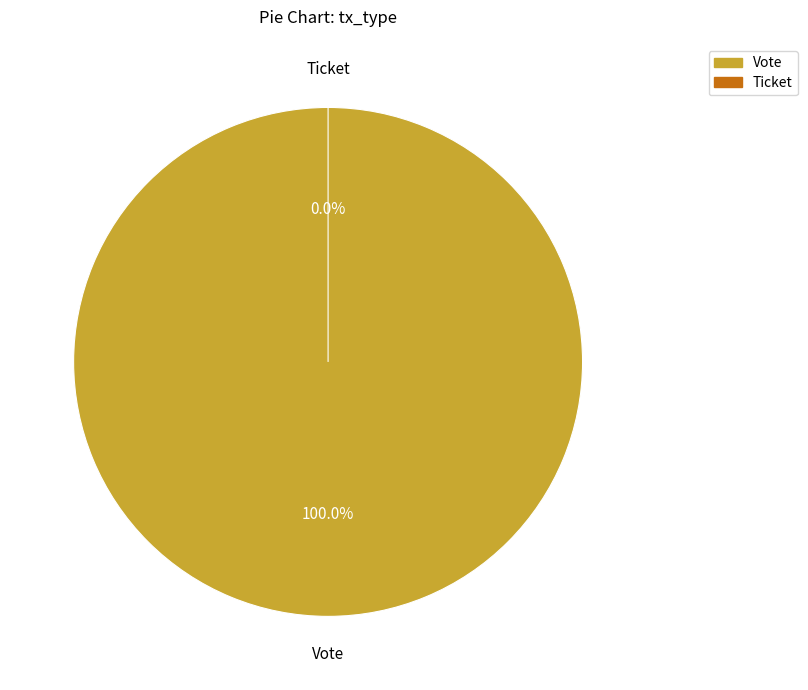

The Vote slice represents 100% of the pie. True or false?

True